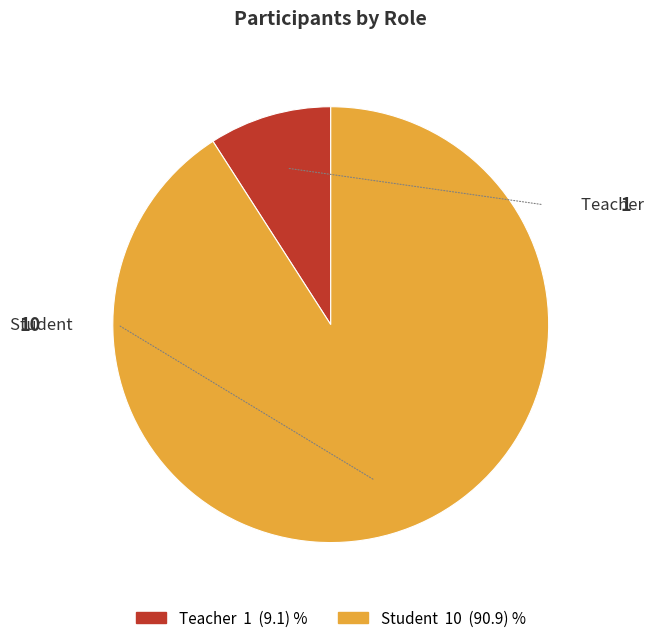

The Student slice represents 86% of the pie. True or false?

False